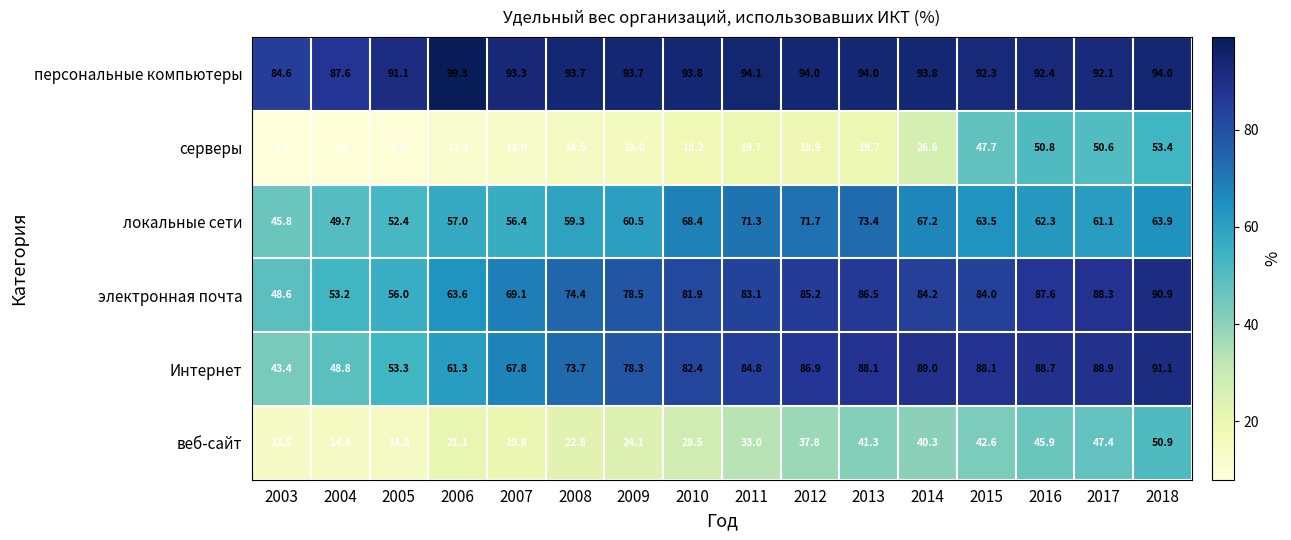

True or false: Интернет has a value of 84.8 at 2011.

True